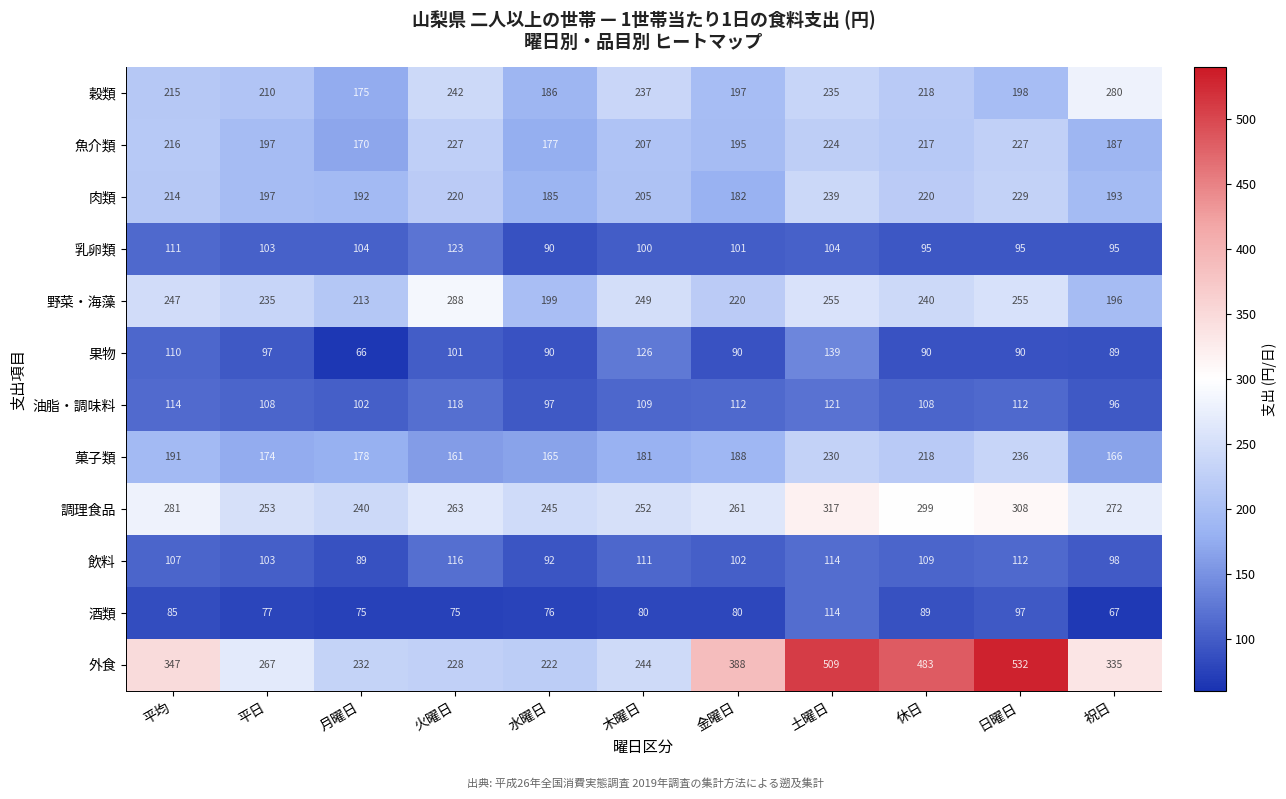

At how many categories does at least one series exceed 457?

3